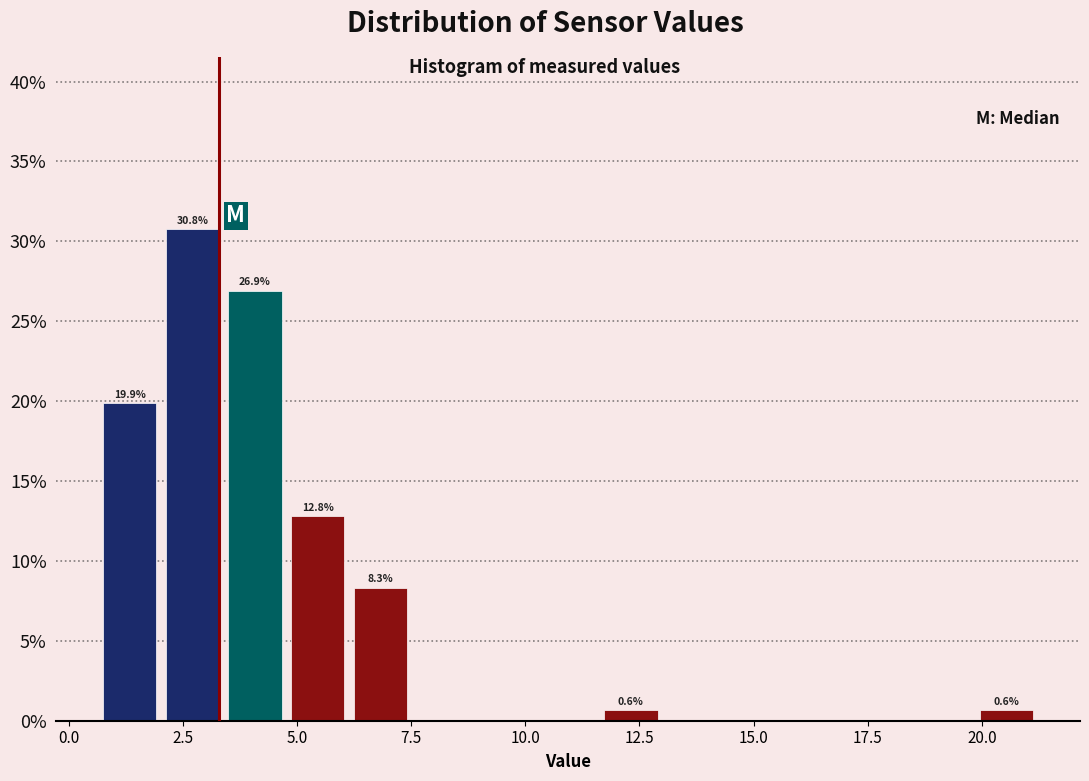

Read against the x-axis, roughly where is the centre of the tallest bar?

2.5